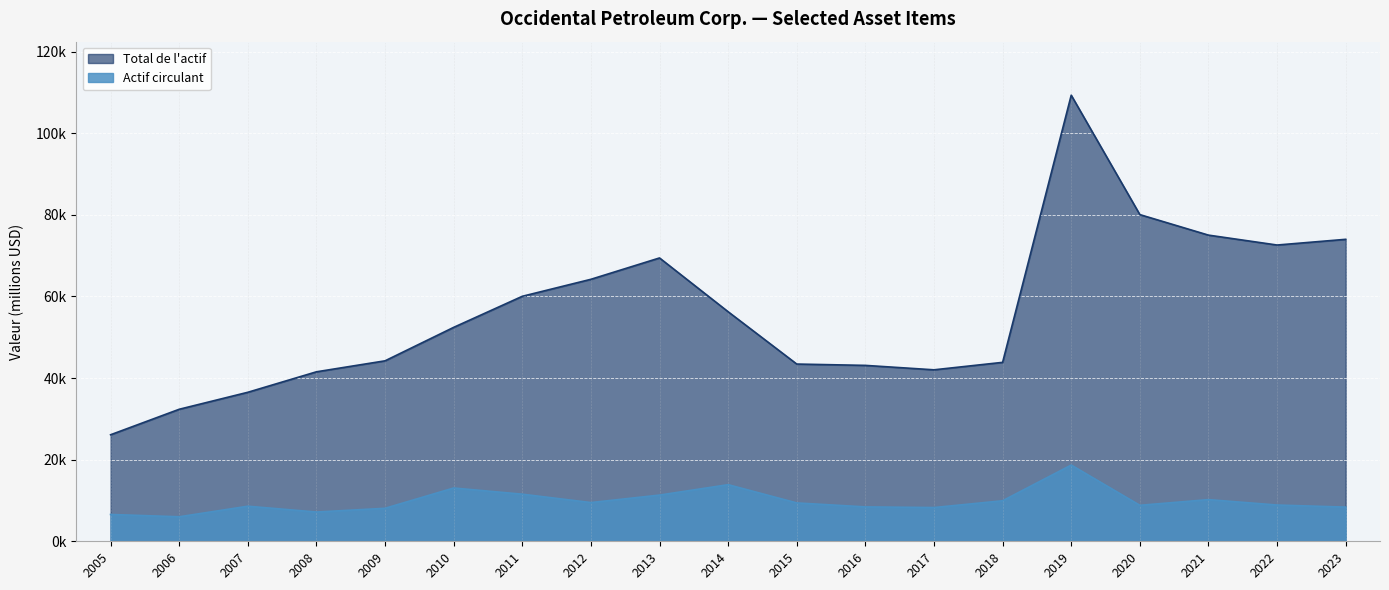

True or false: Total de l'actif has more than 1 interior local peaks.

True